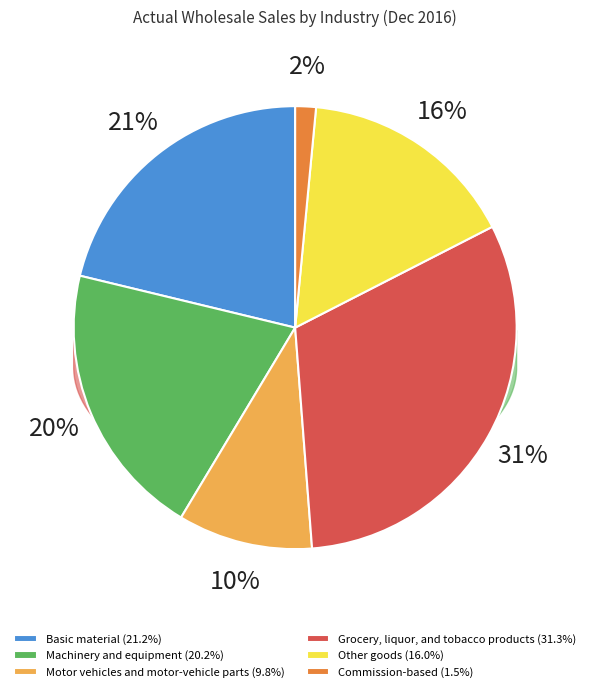

What is the smallest slice in the pie chart?

Commission-based